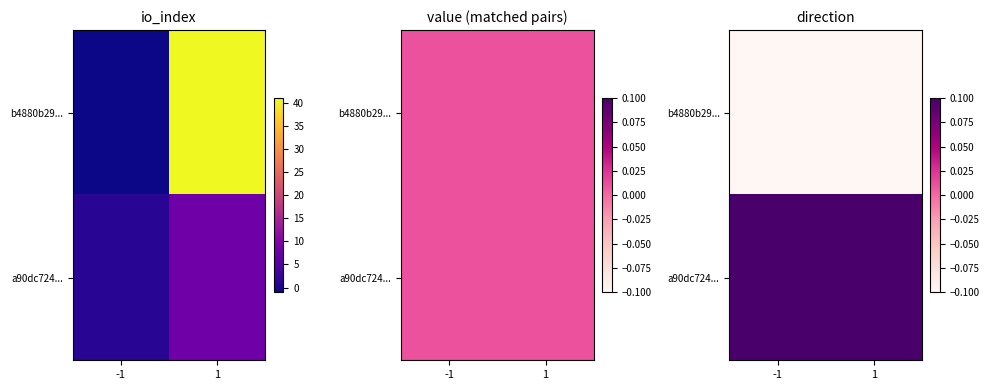

What is the spread (max minus min) of values at 1?

2